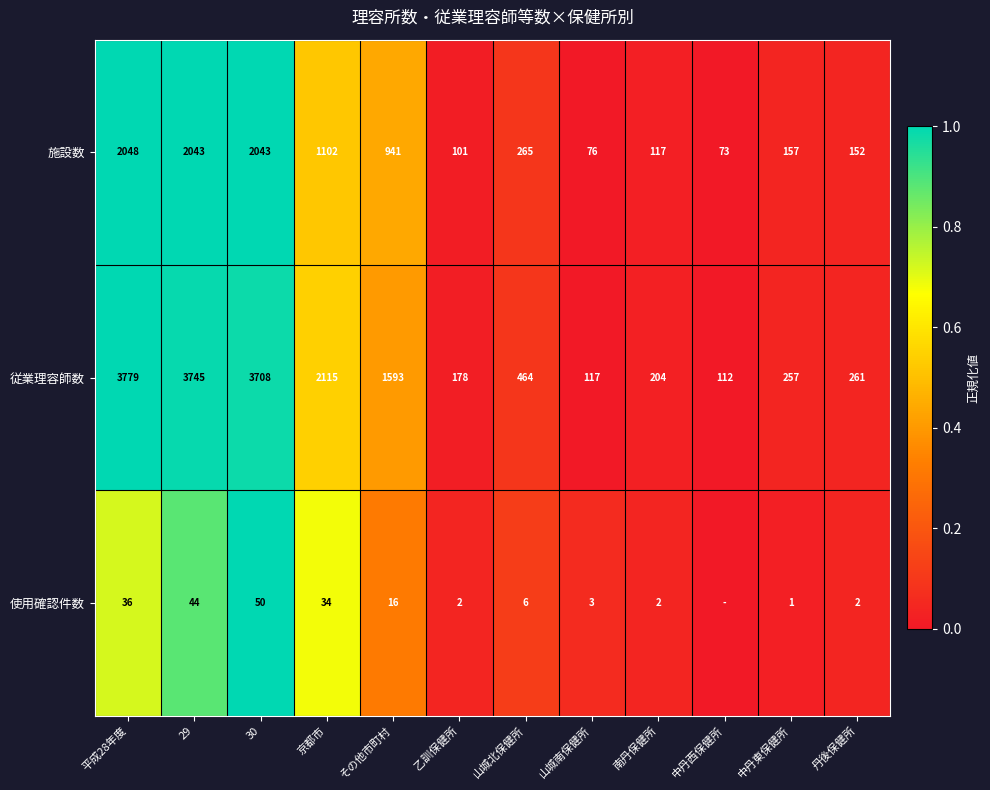

Which has a higher value, 29 or 京都市?

29